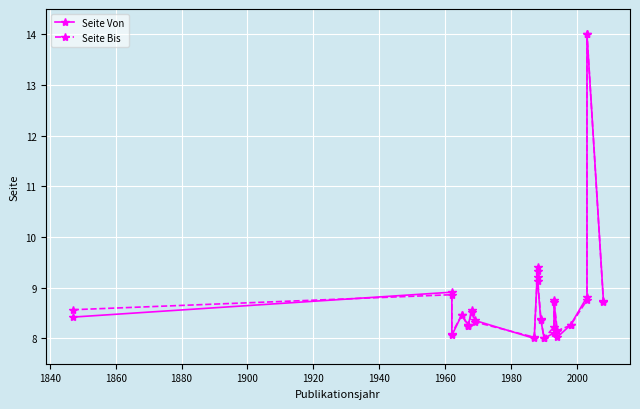

In Seite Von, how many points are higher than both neighbors (excluding endpoints)?

6